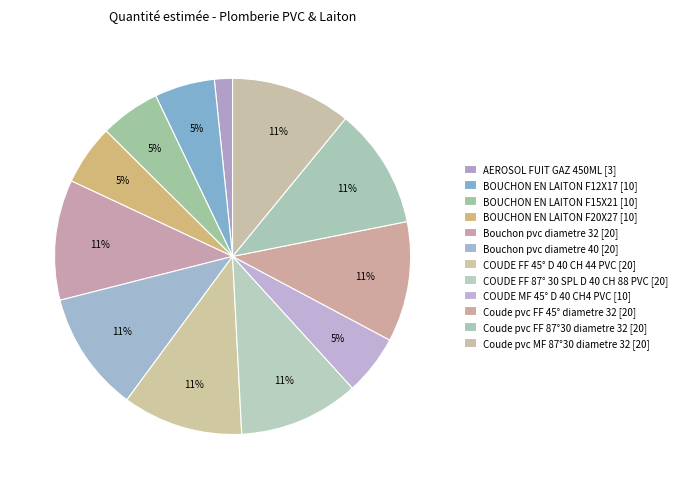

How many segments does this pie chart have?

12